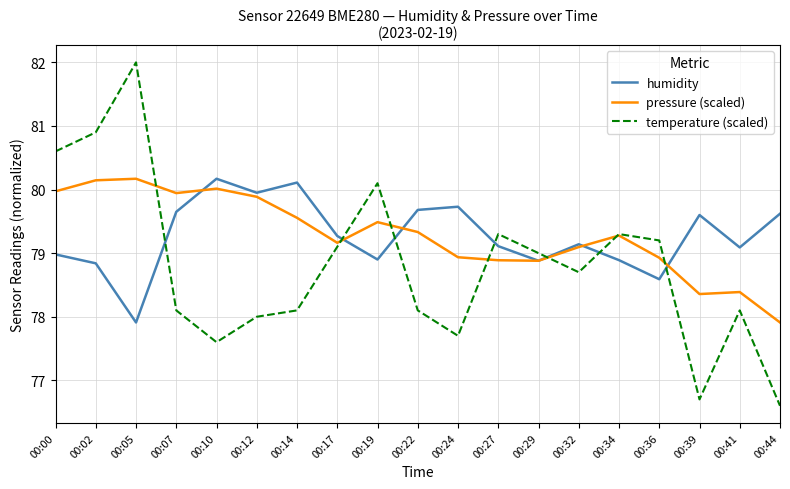

At 00:14, list the series in order from largest to smallest.

humidity, pressure (scaled), temperature (scaled)